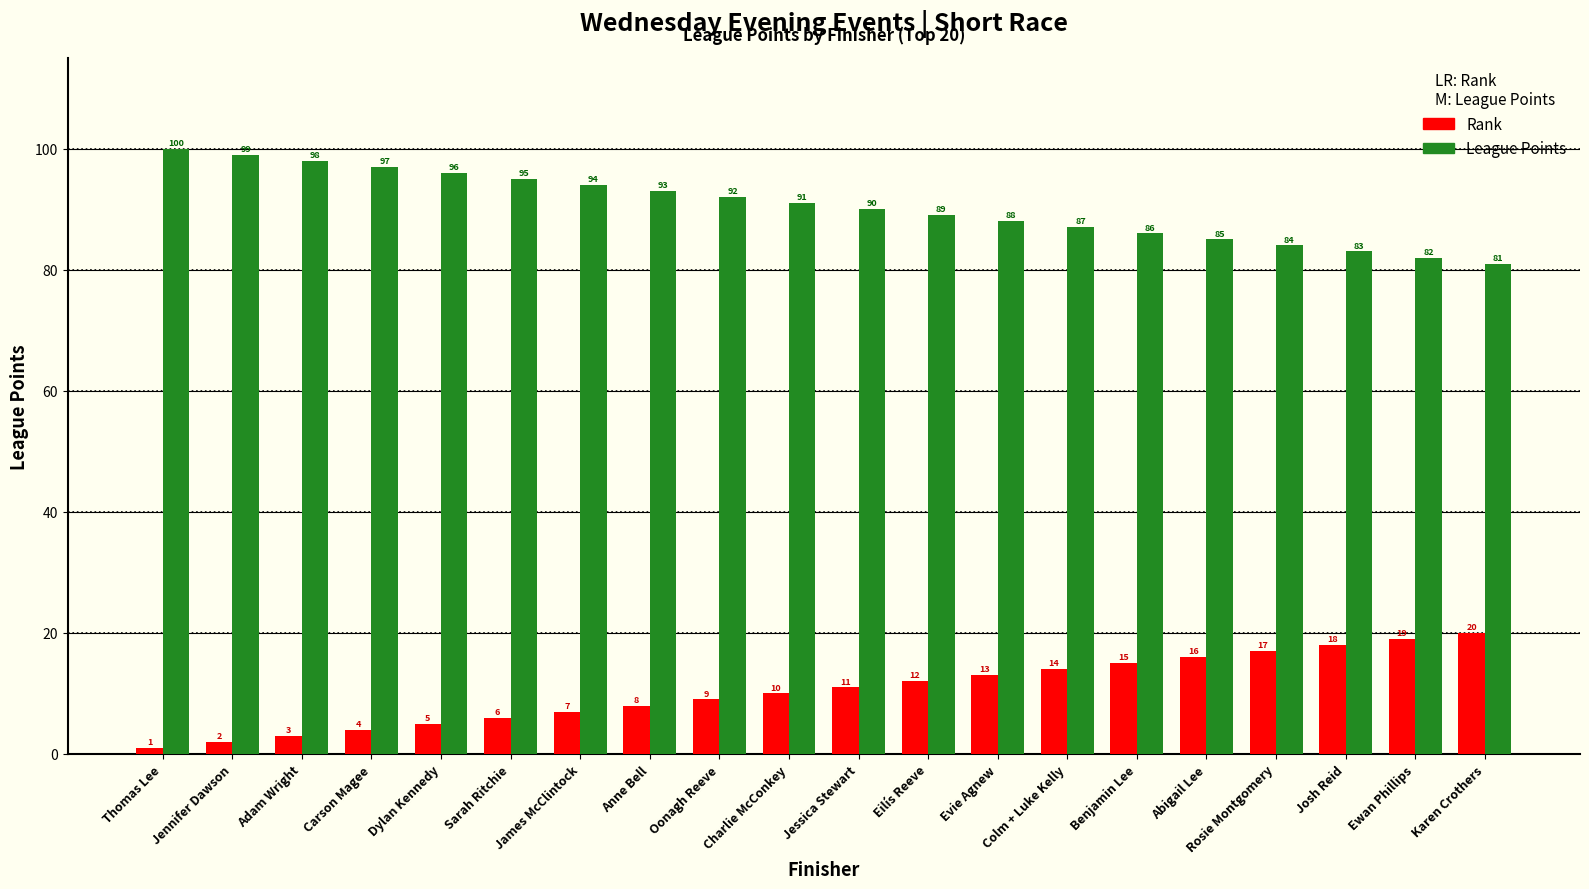

Read the League Points value at Ewan Phillips, to the nearest 10.

80